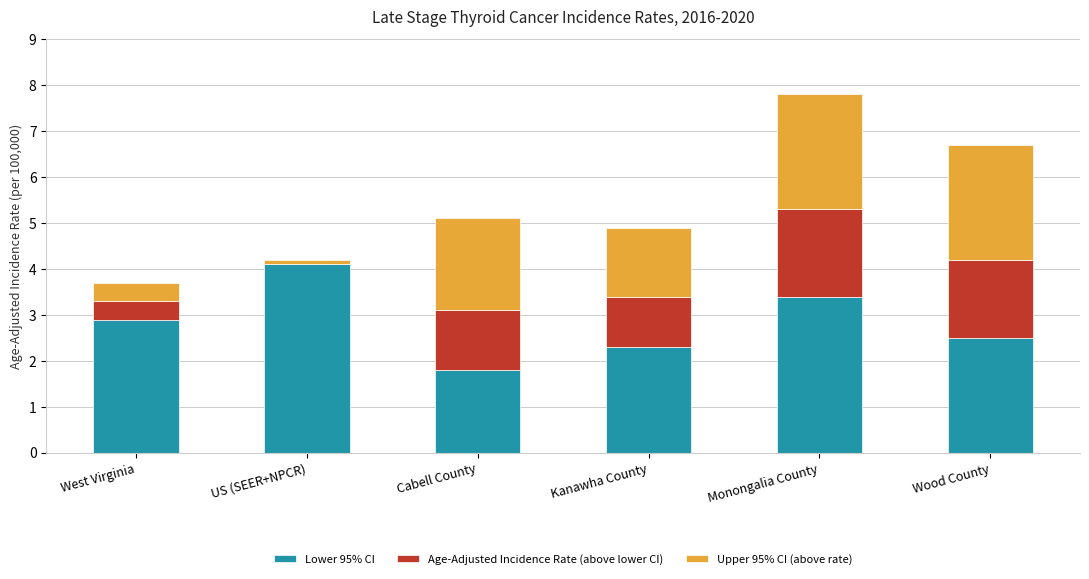

What is the sum of all Lower 95% CI values?

17.0